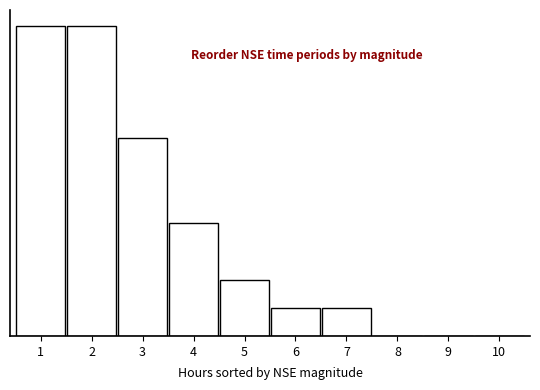

Are the bars horizontal?

No